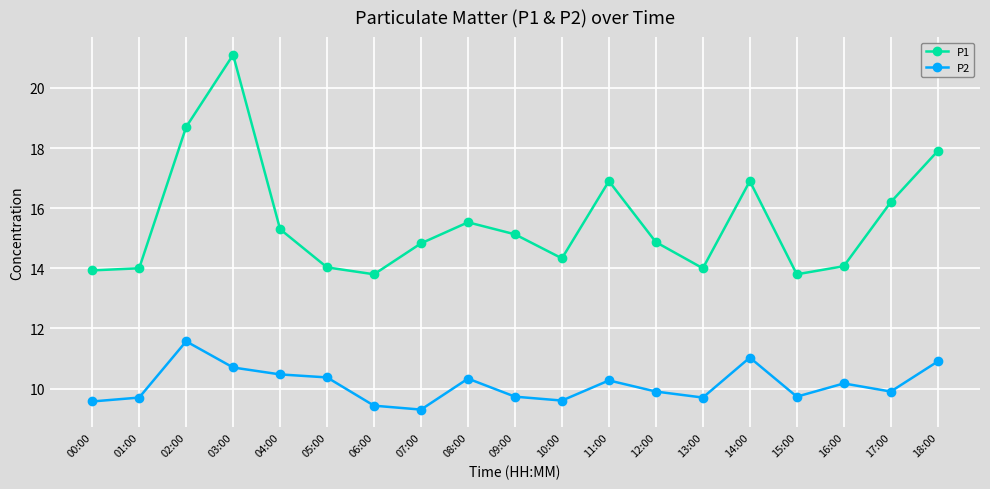

Is the value of P2 at 07:00 greater than the value of P1 at 11:00?

No